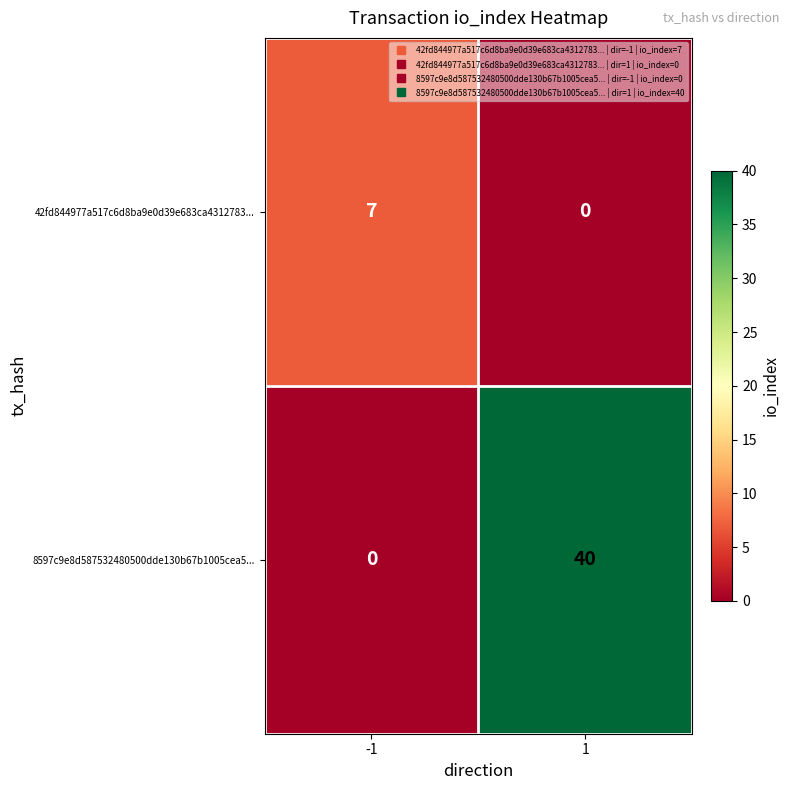

True or false: 8597c9e8d587532480500dde130b67b1005cea5... has a value of 0 at -1.

True